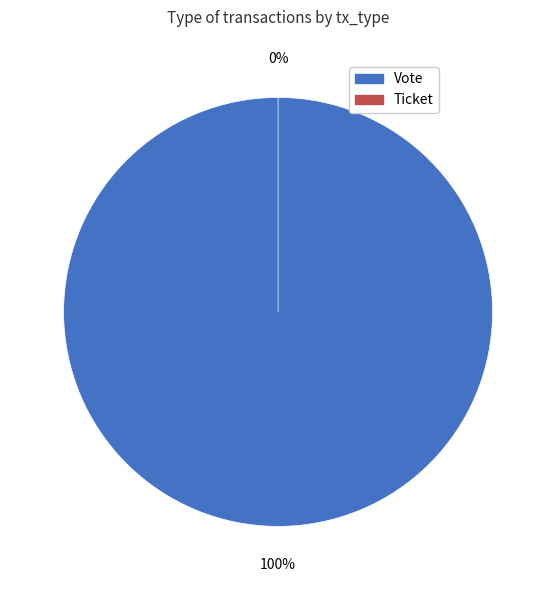

How many slices are in this pie chart?

2